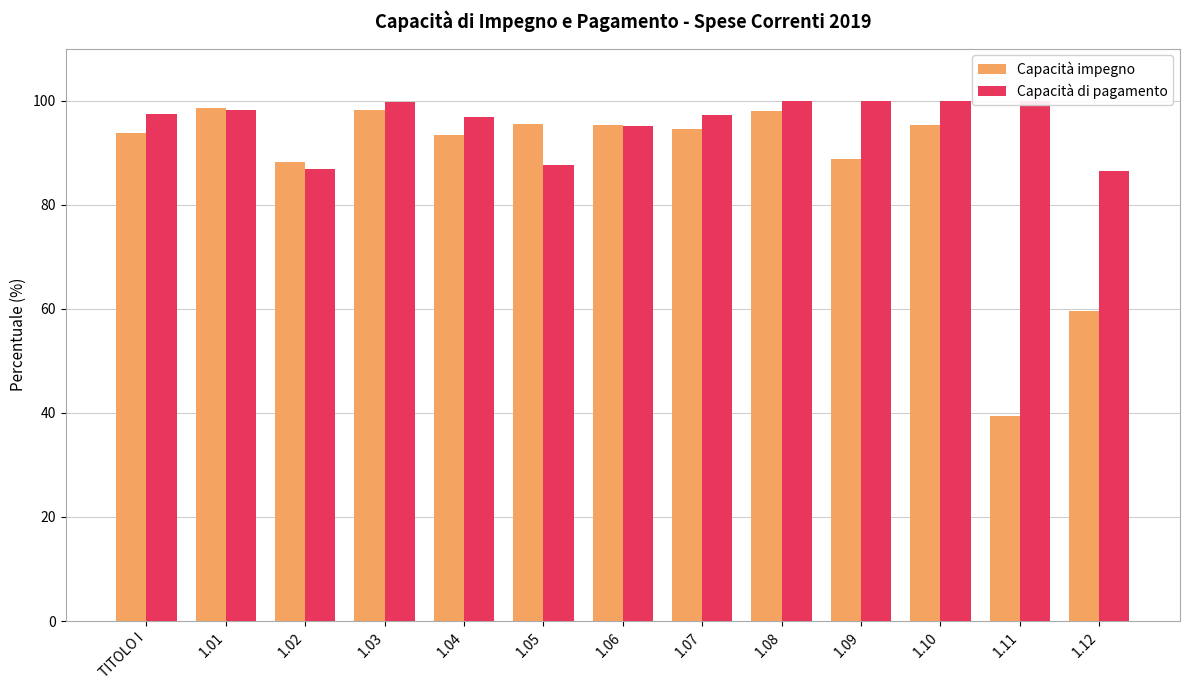

At which category is the sum across all series the highest?

1.08